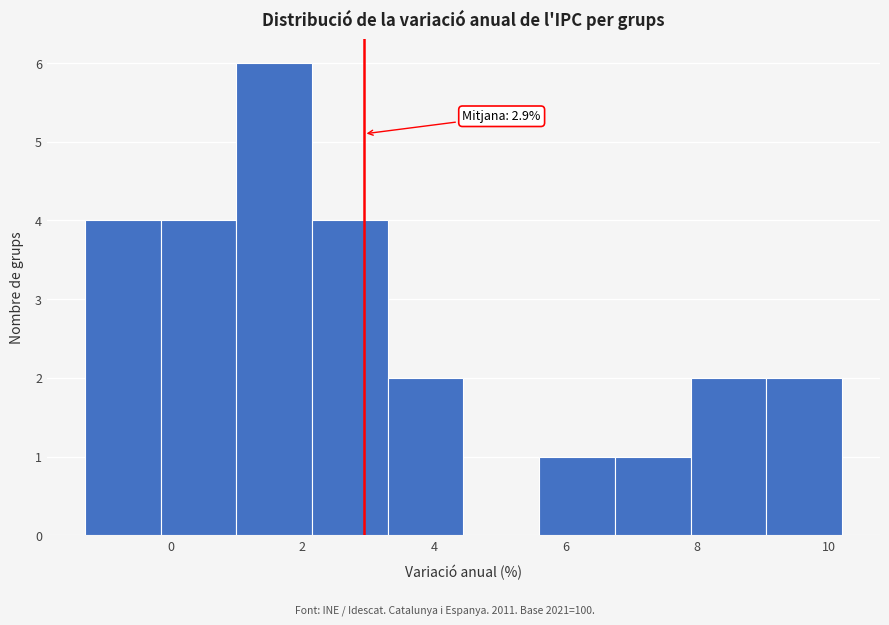

Over which range of the x-axis is the bar tallest?

1.00 to 2.15